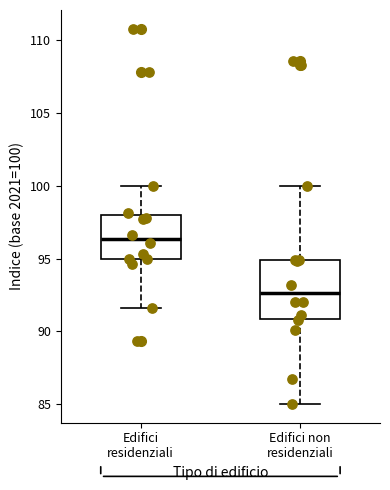

Which box is the tallest, from its lower edge to its upper edge?

Edifici non residenziali